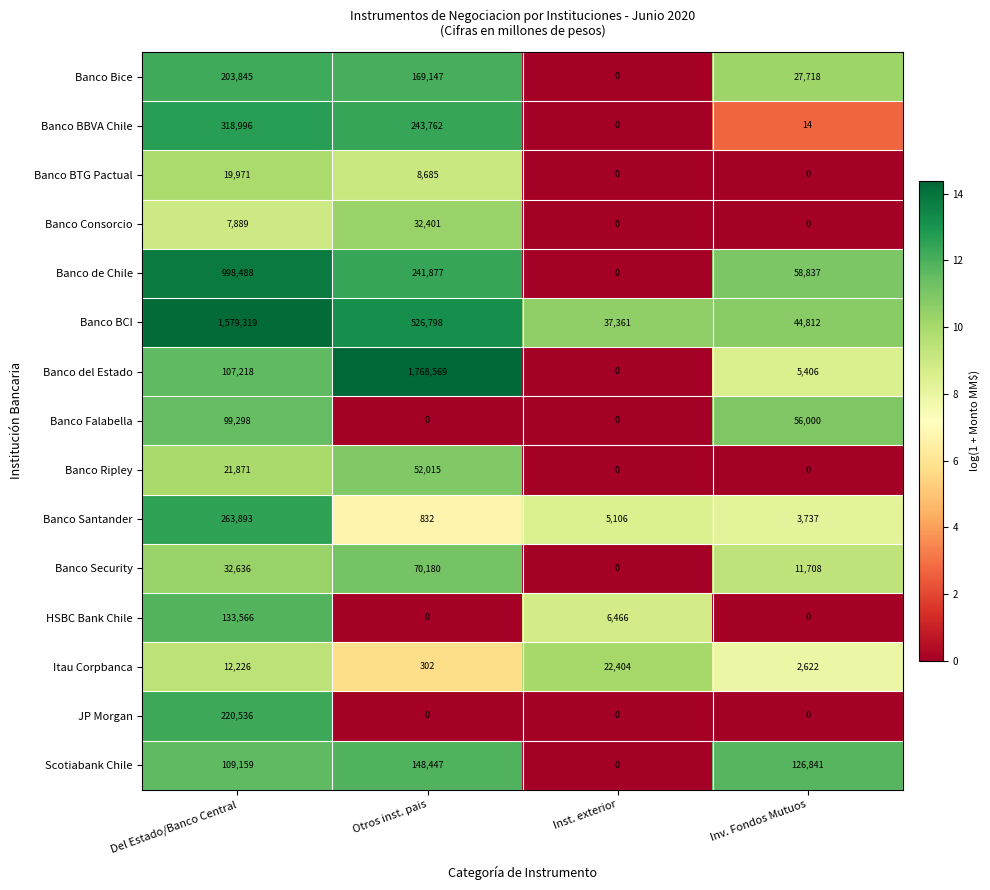

Which series changed the most between Del Estado/Banco Central and Inst. exterior?

Banco BCI